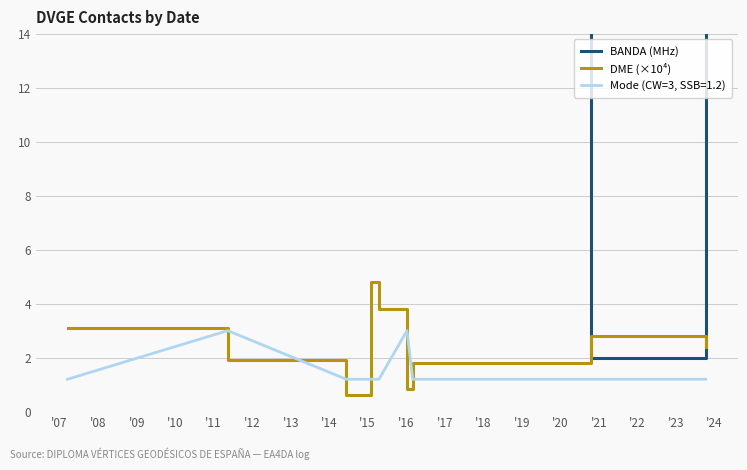

True or false: BANDA (MHz) has more than 2 points higher than both neighbors.

False